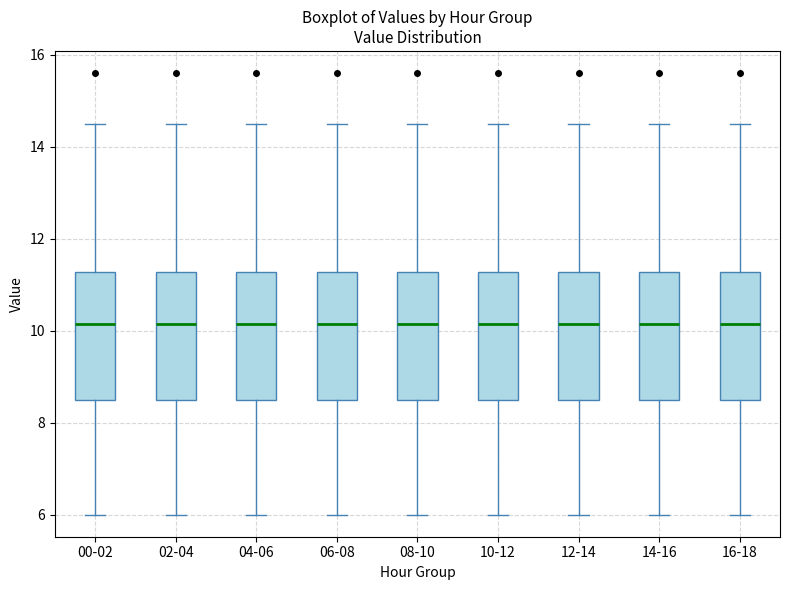

Reading left to right, read every box against the y-axis: the position of its median line, the range the box covers, and the ends of its whiskers. The values are not printed on the chart, so give them approximately, as read against the axis.

00-02: median 10.2, box 8.6 to 11.2, whiskers 6.0 to 14.6
02-04: median 10.2, box 8.6 to 11.2, whiskers 6.0 to 14.6
04-06: median 10.2, box 8.6 to 11.2, whiskers 6.0 to 14.6
06-08: median 10.2, box 8.6 to 11.2, whiskers 6.0 to 14.6
08-10: median 10.2, box 8.6 to 11.2, whiskers 6.0 to 14.6
10-12: median 10.2, box 8.6 to 11.2, whiskers 6.0 to 14.6
12-14: median 10.2, box 8.6 to 11.2, whiskers 6.0 to 14.6
14-16: median 10.2, box 8.6 to 11.2, whiskers 6.0 to 14.6
16-18: median 10.2, box 8.6 to 11.2, whiskers 6.0 to 14.6